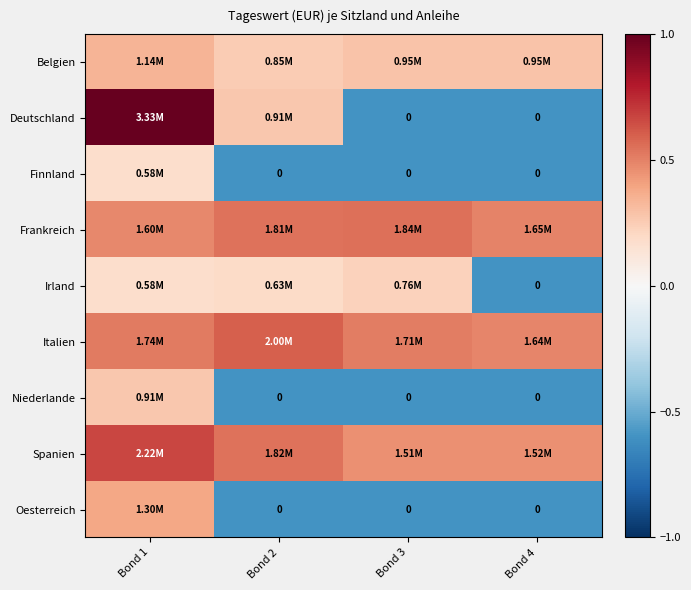

How many negative values does the Niederlande series have?

3